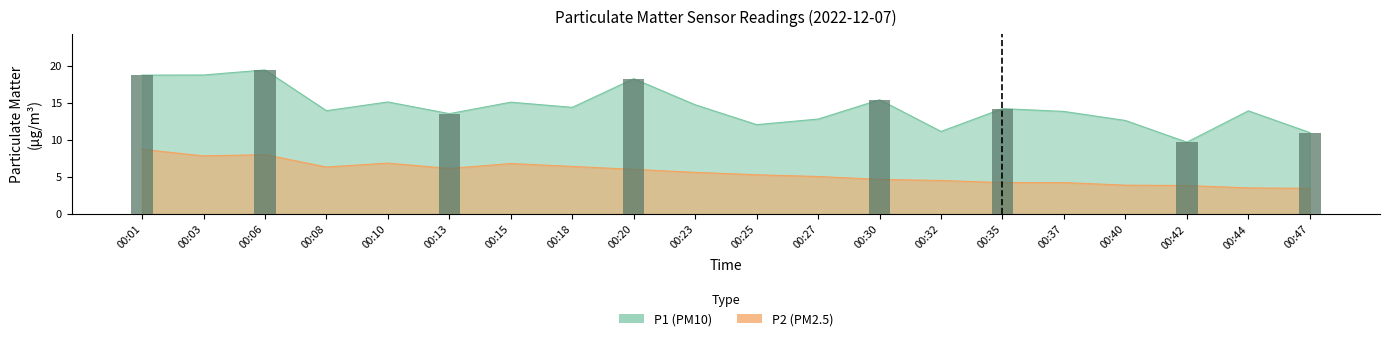

How many series are shown in this chart?

2